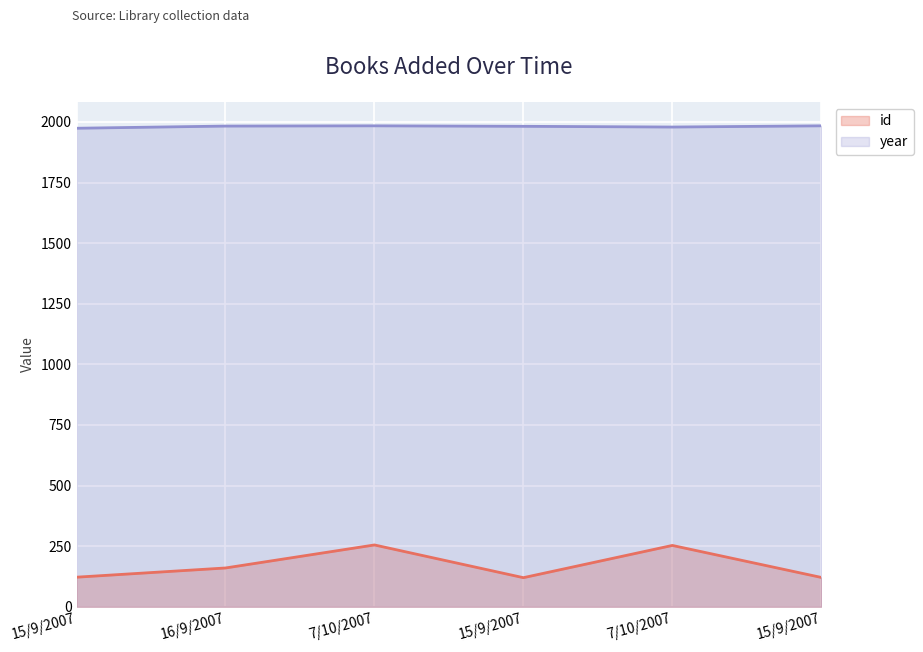

The value of year at 15/9/2007 is 1974. True or false?

True